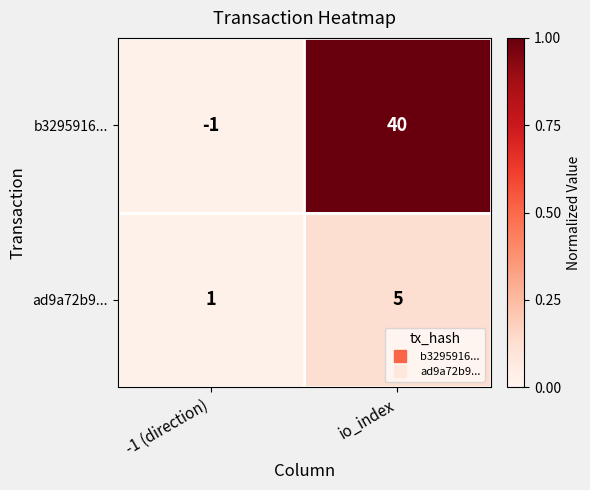

Is the value of ad9a72b9... at -1 (direction) greater than the value of b3295916... at io_index?

No